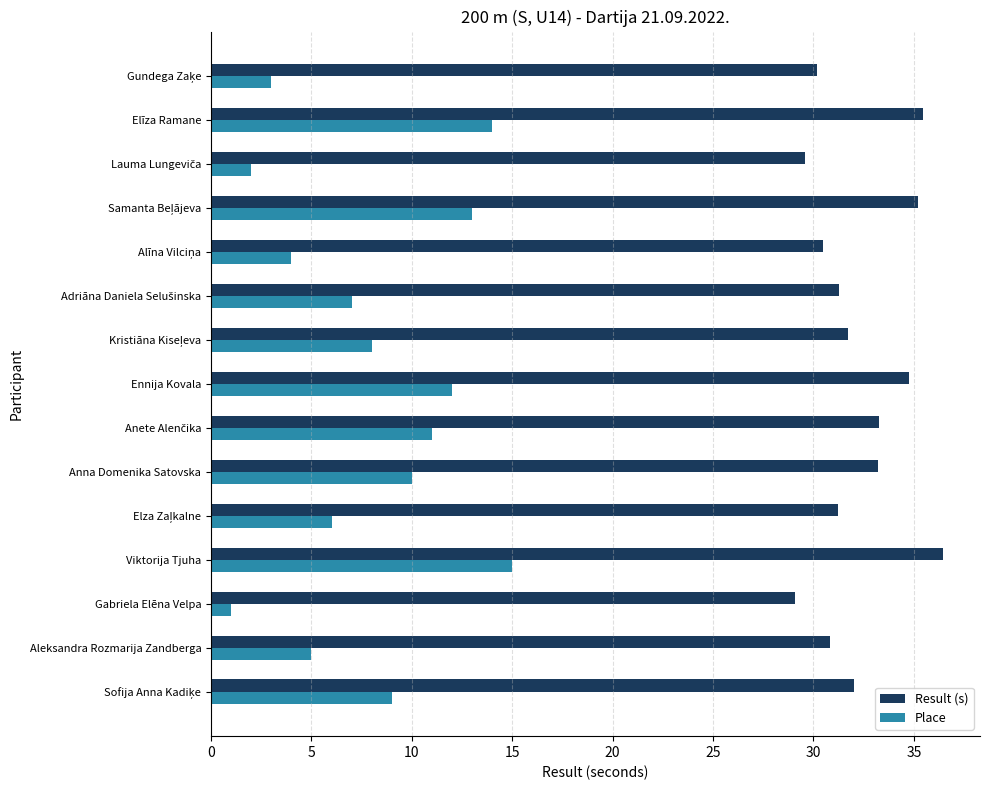

What is the maximum value shown in the chart?

36.5